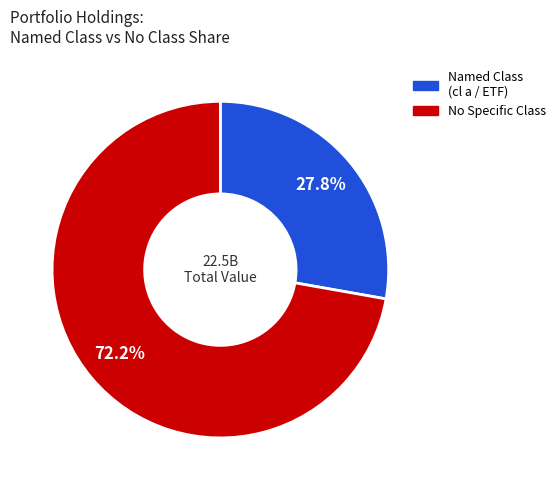

Count the number of slices in the pie.

2